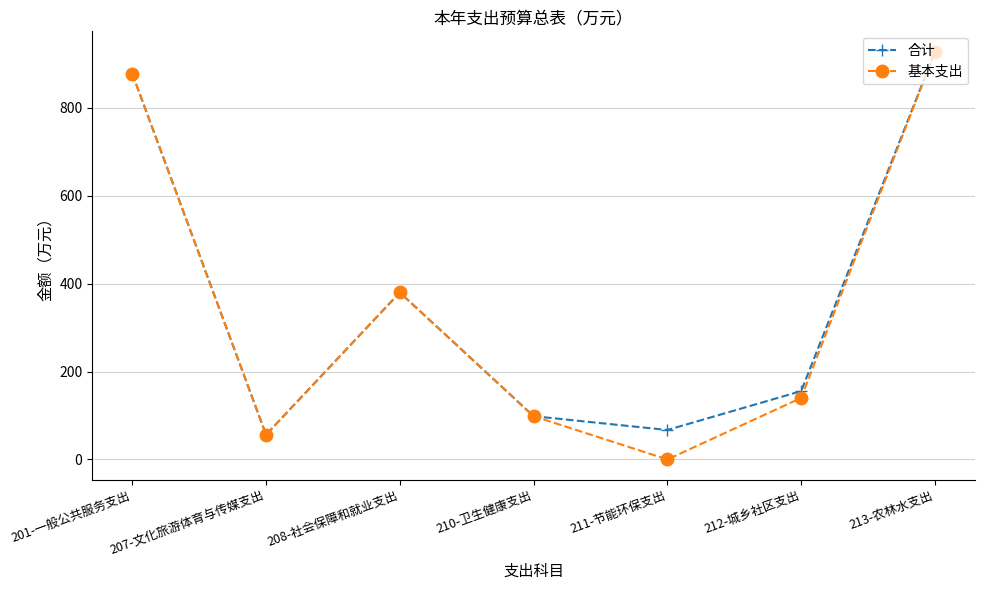

In 合计, how many points are lower than both neighbors (excluding endpoints)?

2